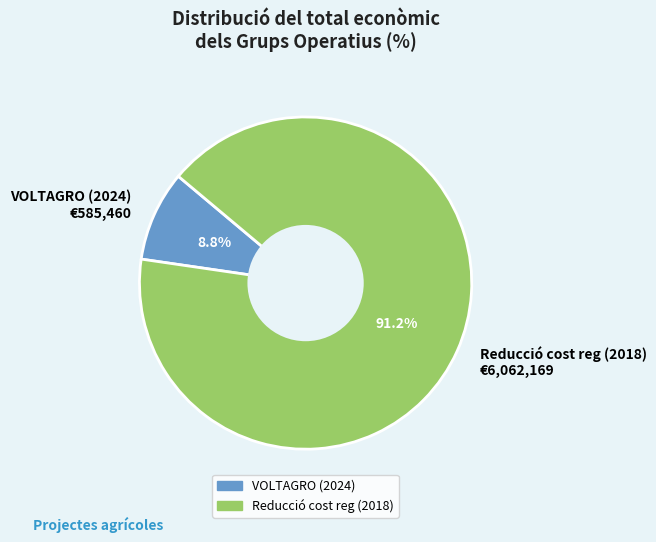

To the nearest percent, what is the difference between the largest and smallest slice percentages?

82%